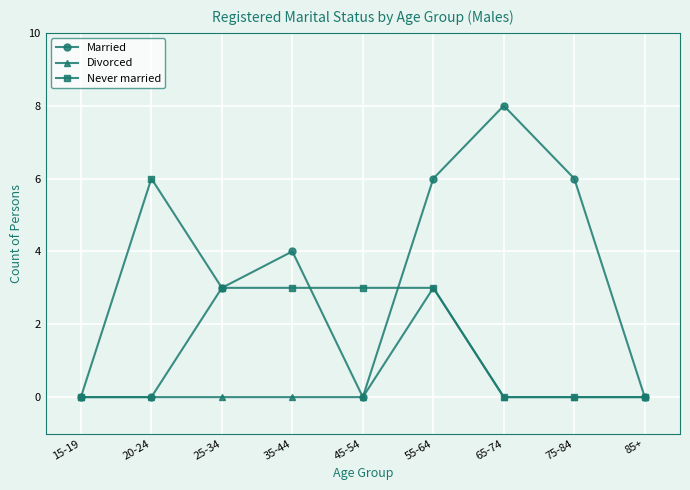

Which series has the largest total across all categories?

Married